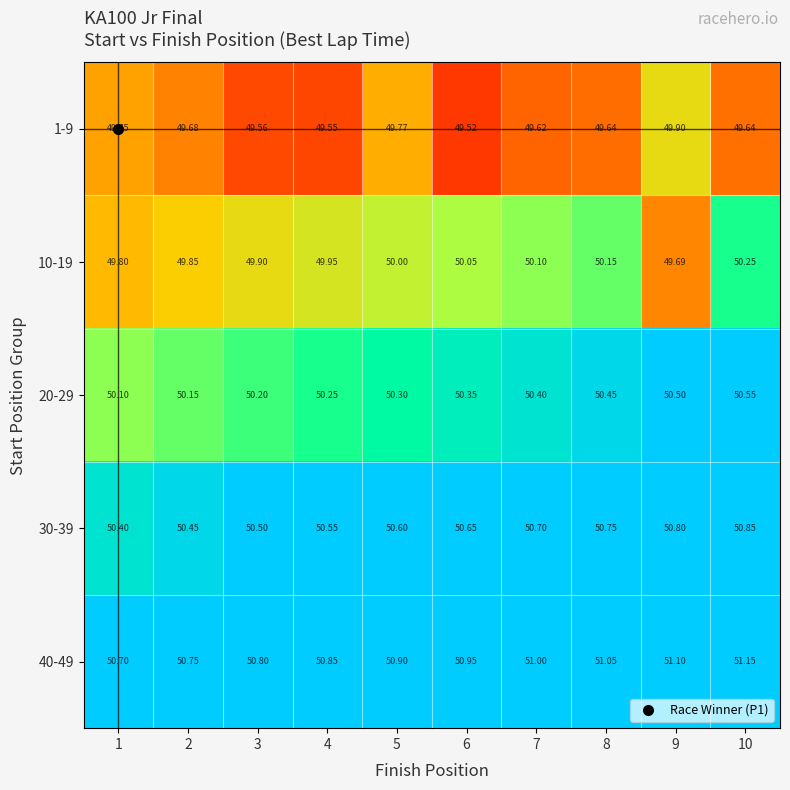

Is the value of 10-19 at 7 greater than the value of 20-29 at 9?

No